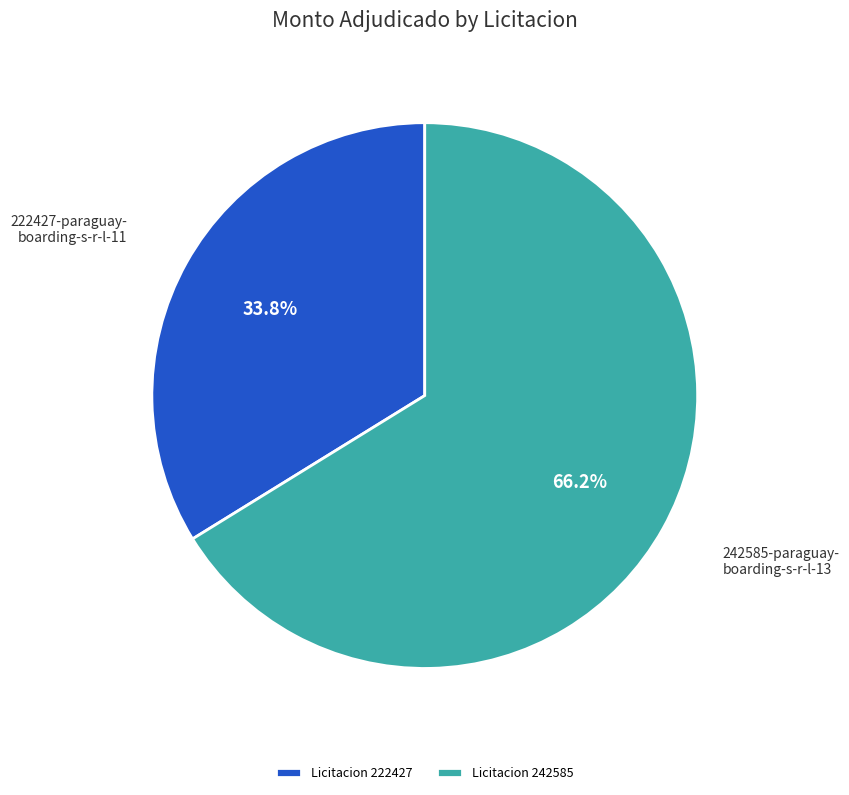

Rank the categories by value from lowest to highest.

Licitacion 222427, Licitacion 242585